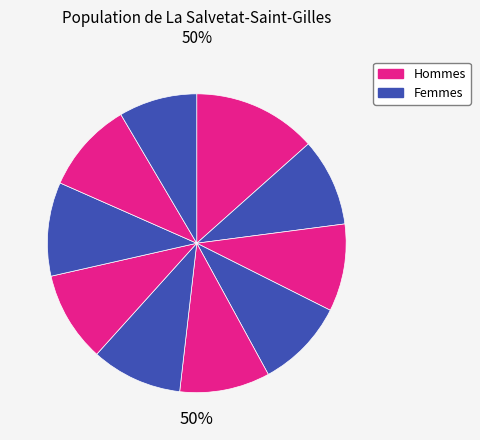

Count the number of slices in the pie.

10